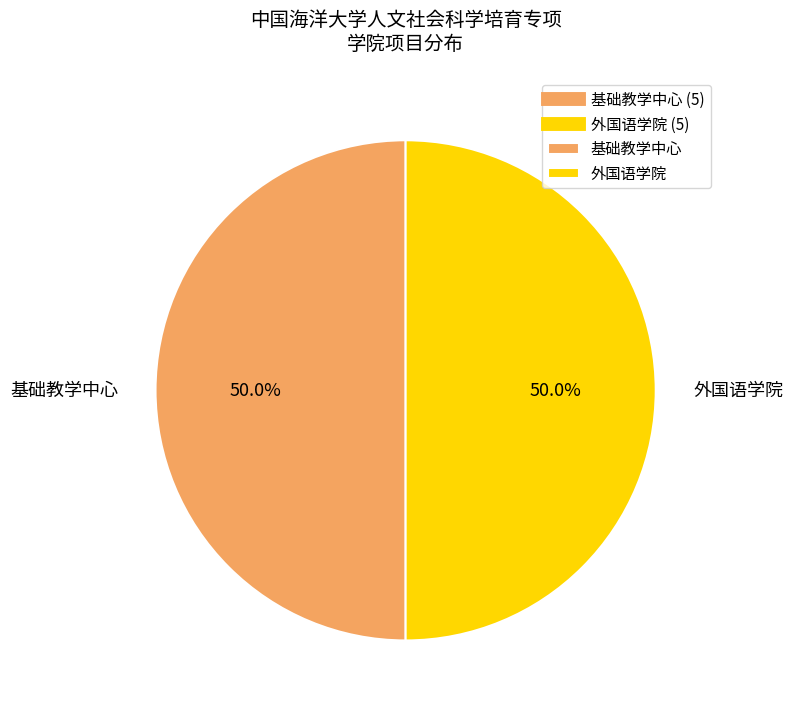

How many slices are in this pie chart?

2